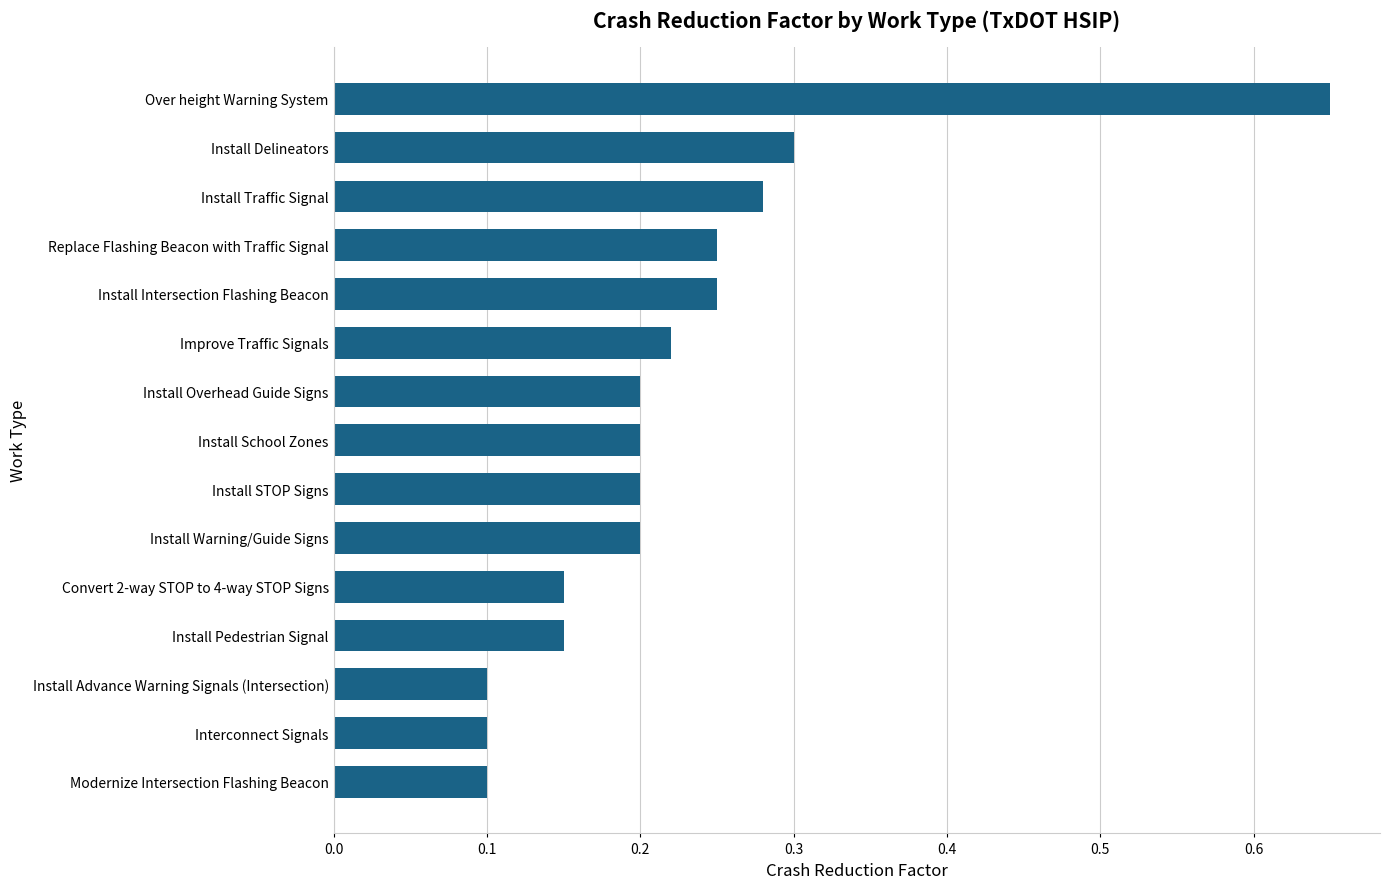

What is the sum of all values?

3.4